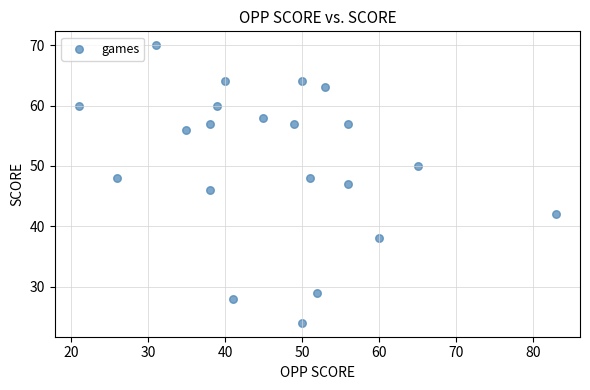

What is the range of Y values (max minus min)?

46